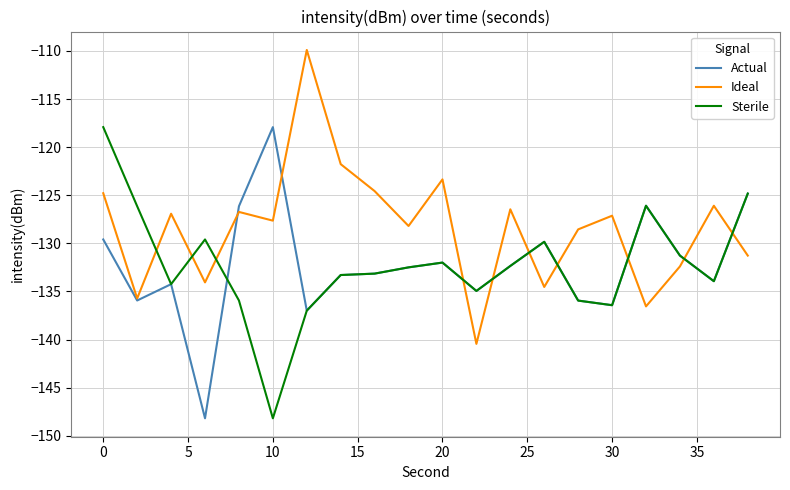

What is the minimum value for Ideal?

-140.4